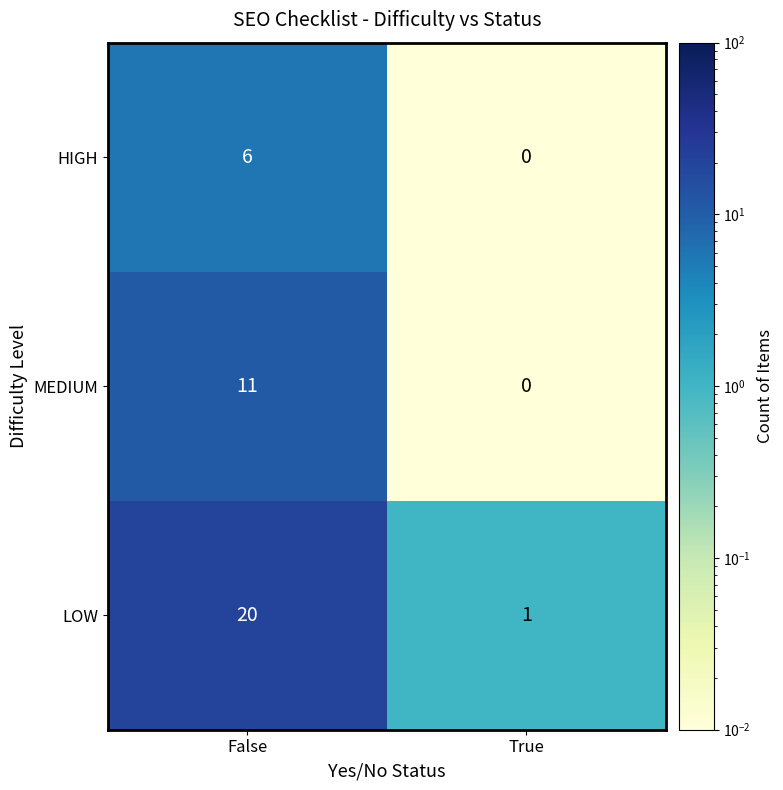

What is the difference between the highest and lowest values at True?

1